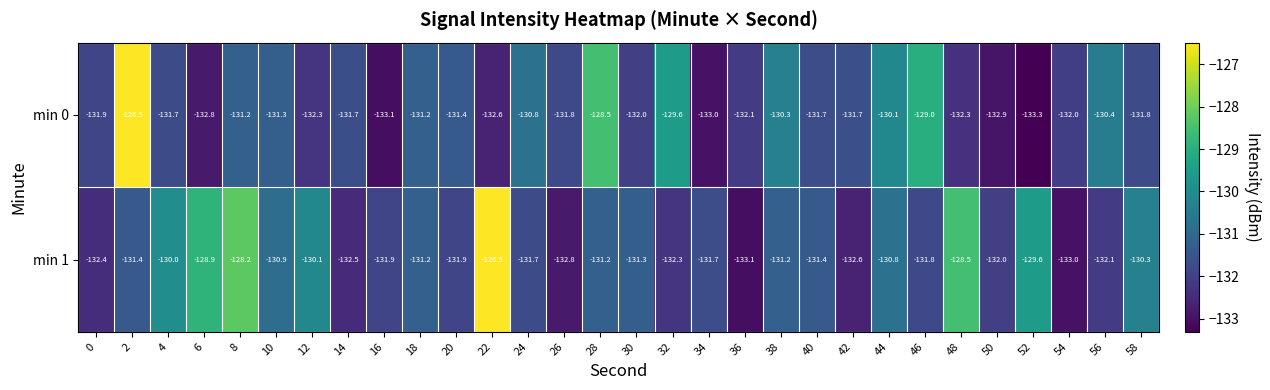

List the series in order of their overall mean, highest first.

min 1, min 0